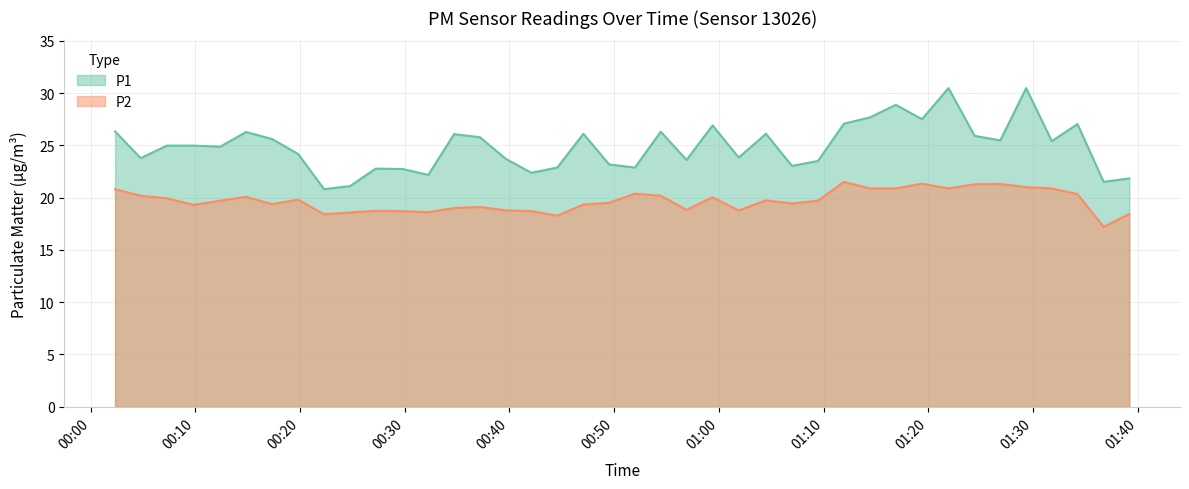

Reading right to left, what are all the values shown in this chart?

P1: 21.8	21.5	27.0	25.4	30.5	25.5	25.9	30.5	27.5	28.9	27.7	27.1	23.5	23.0	26.1	23.8	26.9	23.6	26.3	22.9	23.2	26.1	22.9	22.4	23.7	25.8	26.1	22.2	22.7	22.8	21.1	20.8	24.2	25.6	26.3	24.9	25.0	25.0	23.8	26.3
P2: 18.4	17.2	20.3	20.9	21.0	21.3	21.3	20.9	21.3	20.9	20.9	21.5	19.7	19.4	19.7	18.8	20.0	18.8	20.2	20.4	19.5	19.3	18.3	18.7	18.8	19.1	19.0	18.6	18.7	18.7	18.6	18.4	19.8	19.4	20.1	19.7	19.3	19.9	20.2	20.8